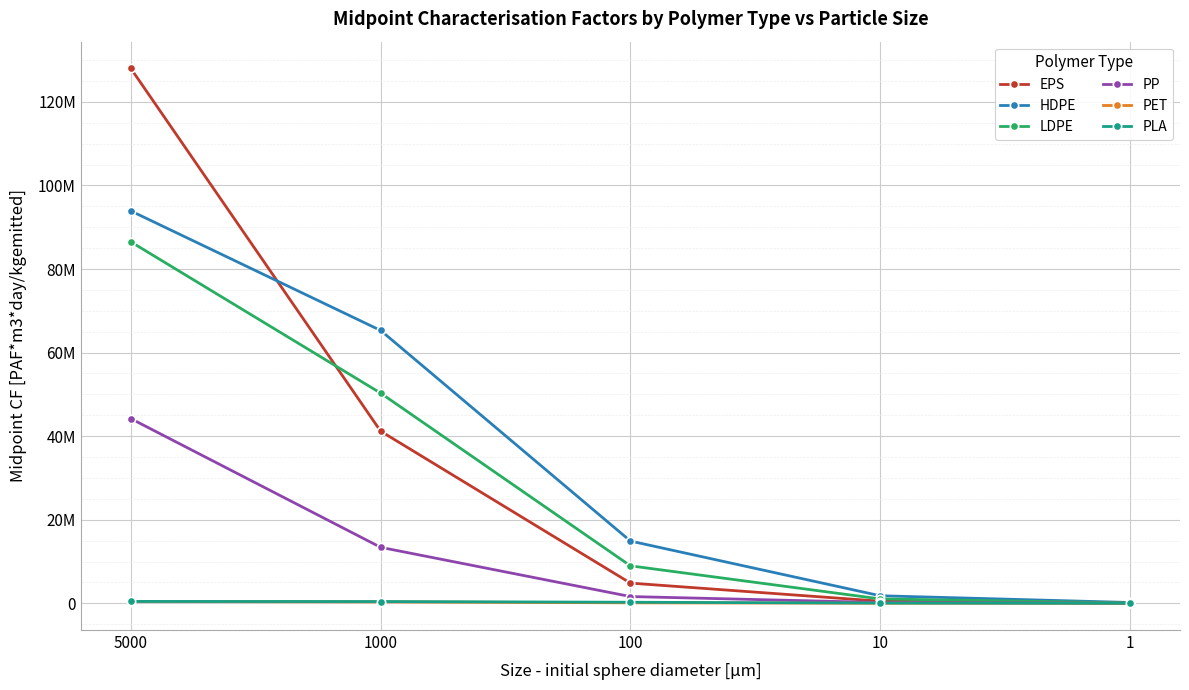

Is this an area chart (filled region under the line)?

No